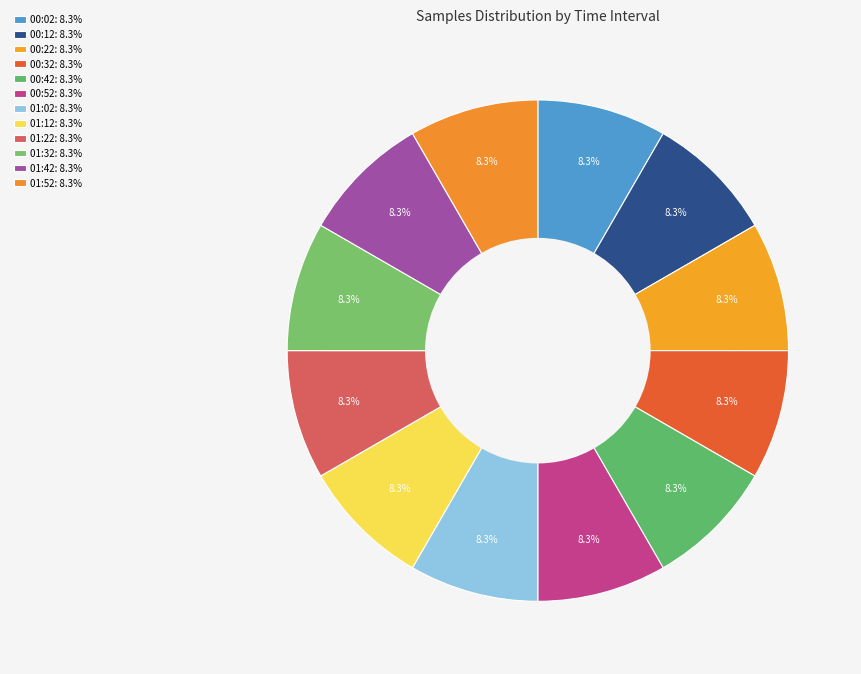

True or false: 01:42 accounts for 1% of the total.

False